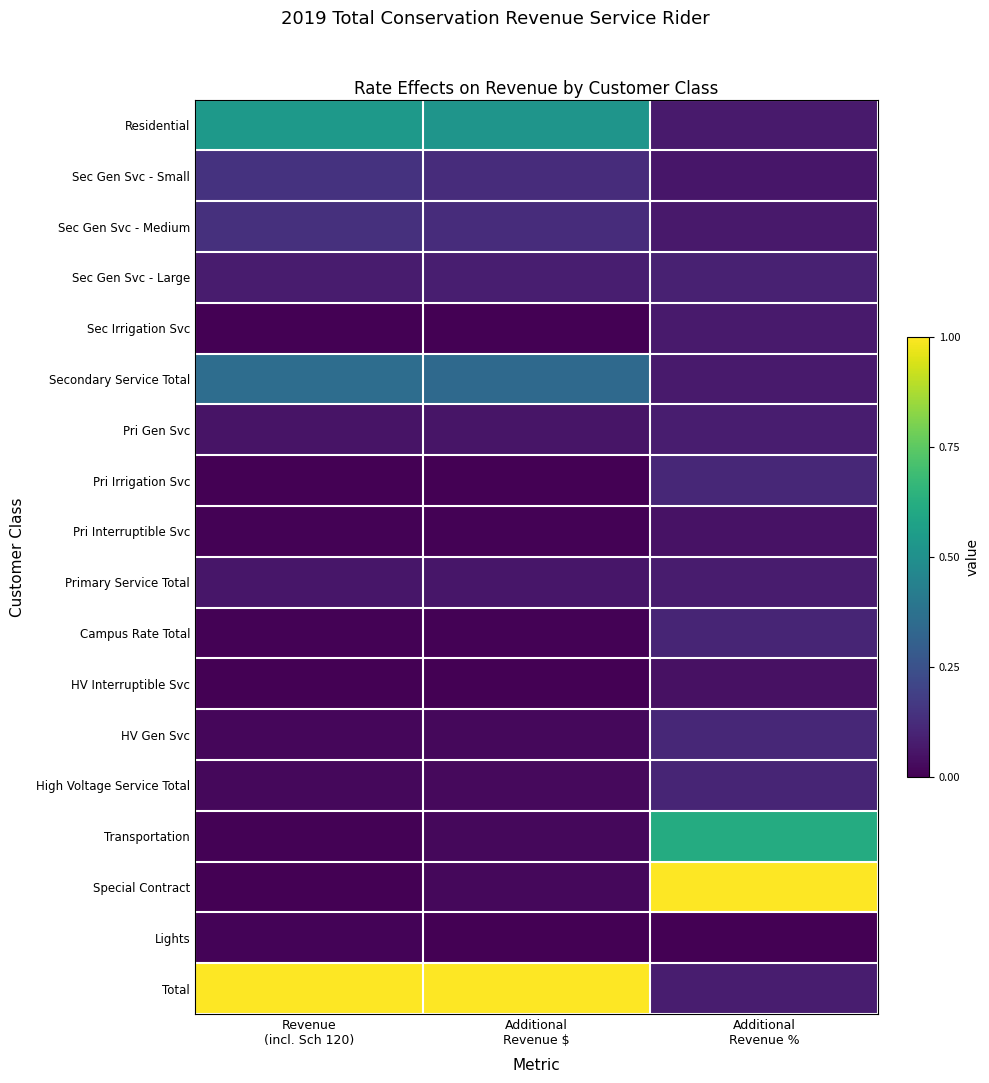

At which category does the chart reach its minimum across all series?

Revenue
(incl. Sch 120)